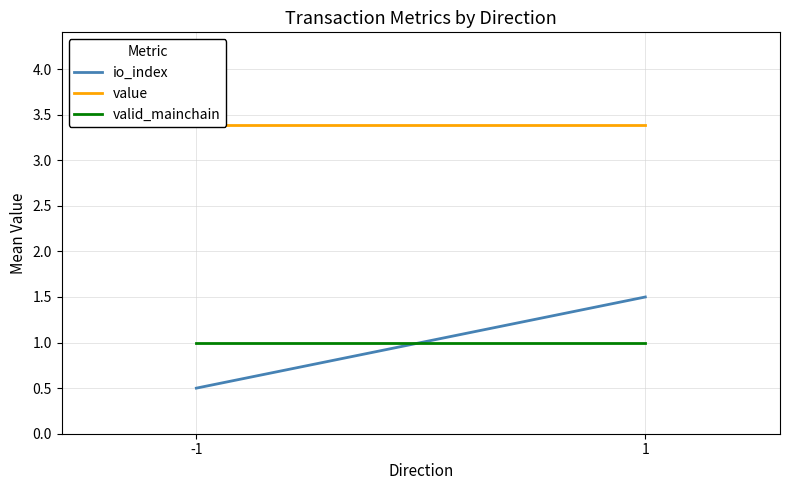

Is it true that value equals 4.5 at 1?

False